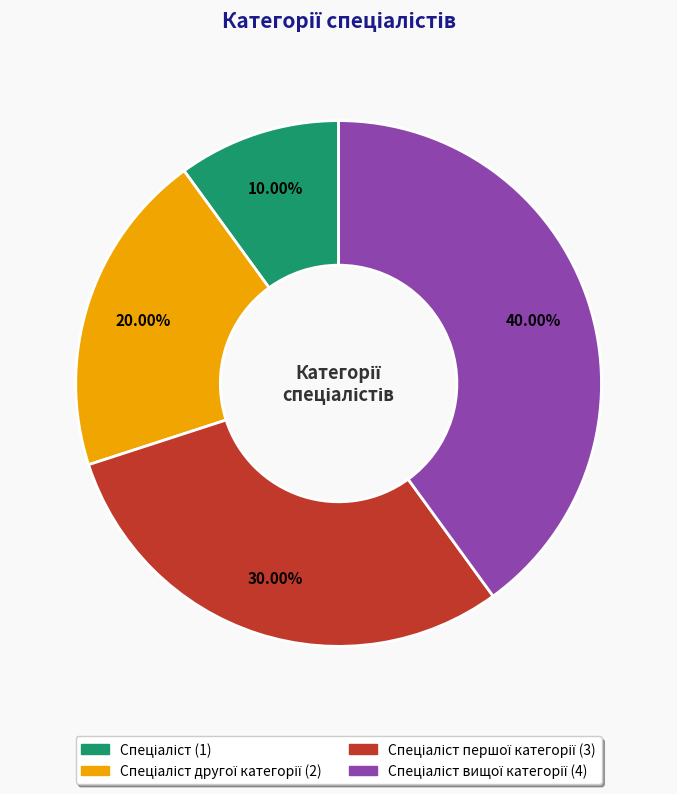

Count the number of slices in the pie.

4